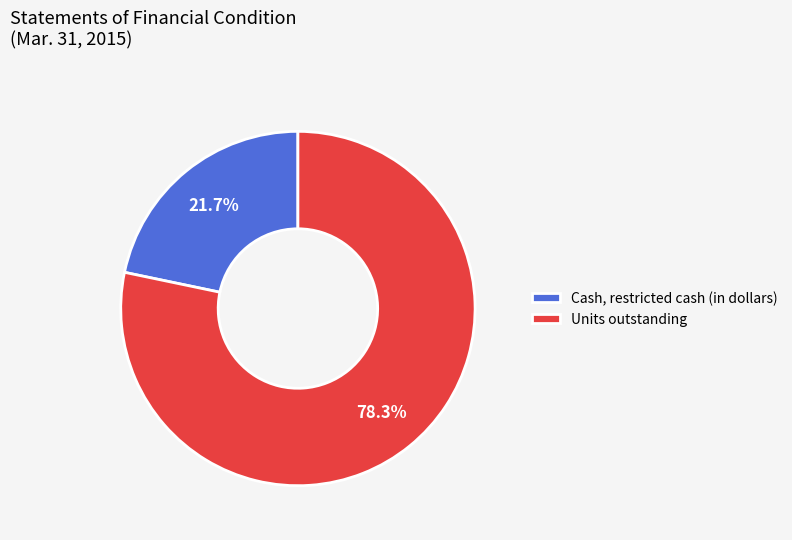

Between Units outstanding and Cash, restricted cash (in dollars), which is larger?

Units outstanding